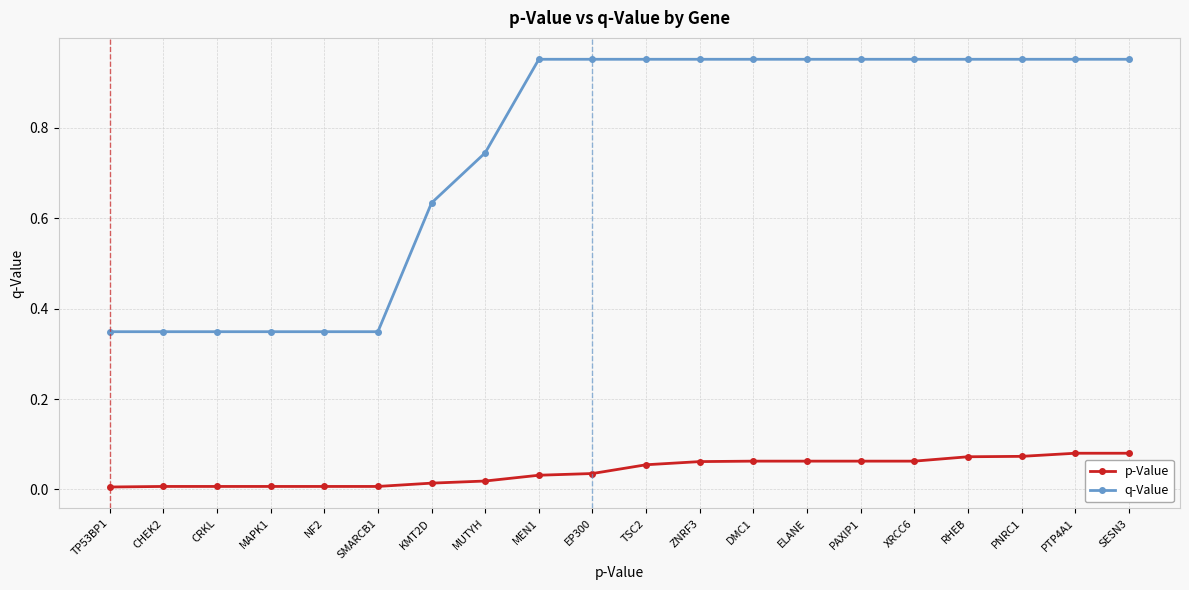

At TP53BP1, list the series in order from smallest to largest.

p-Value, q-Value